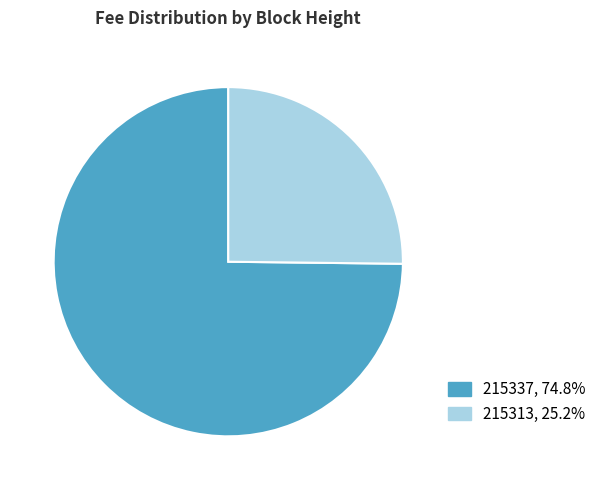

Which category accounts for the majority?

215337